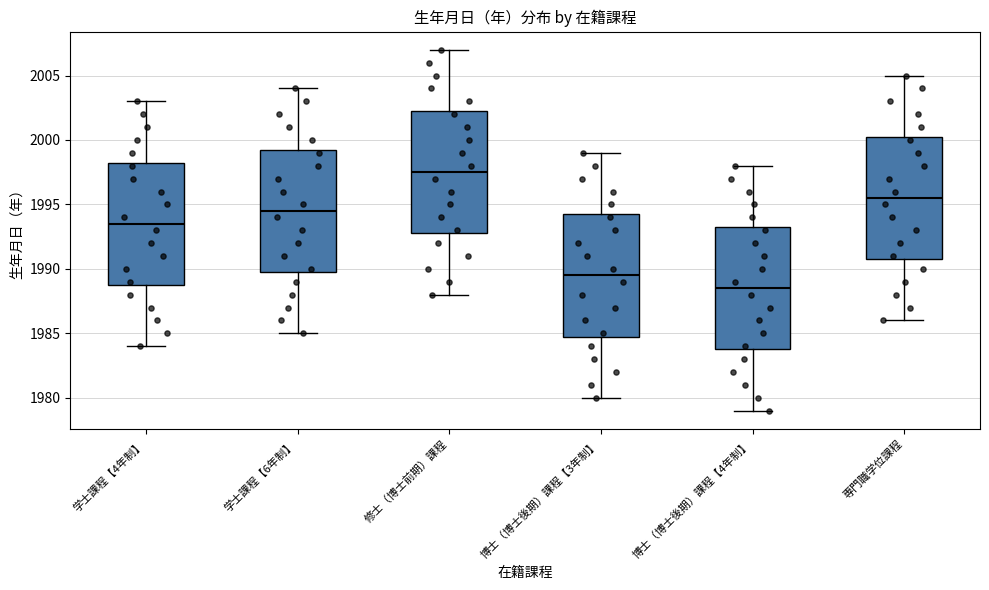

Reading left to right, transcribe this box plot: for each box, give where its median line is, the range the box spans, and where its two whiskers end, as read against the y-axis. The values are not printed on the chart, so give them approximately, as read against the axis.

学士課程【4年制】: median 1993.5, box 1989.0 to 1998.5, whiskers 1984.0 to 2003.0
学士課程【6年制】: median 1994.5, box 1990.0 to 1999.5, whiskers 1985.0 to 2004.0
修士（博士前期）課程: median 1997.5, box 1993.0 to 2002.5, whiskers 1988.0 to 2007.0
博士（博士後期）課程【3年制】: median 1989.5, box 1985.0 to 1994.5, whiskers 1980.0 to 1999.0
博士（博士後期）課程【4年制】: median 1988.5, box 1984.0 to 1993.5, whiskers 1979.0 to 1998.0
専門職学位課程: median 1995.5, box 1991.0 to 2000.5, whiskers 1986.0 to 2005.0